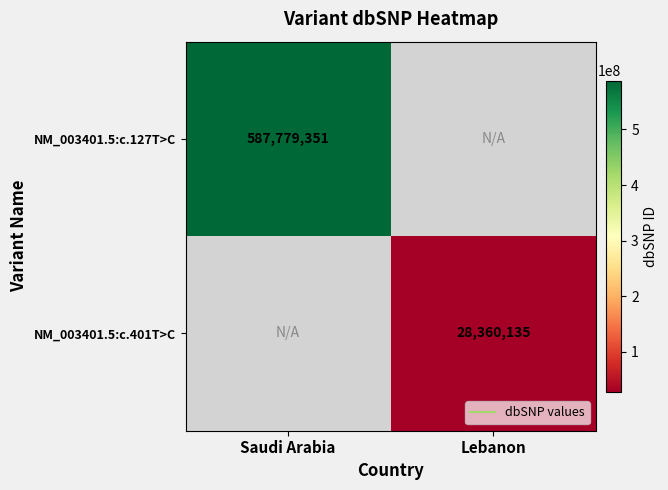

What value does the NM_003401.5:c.401T>C series have at Lebanon, to the nearest 50?

28360150